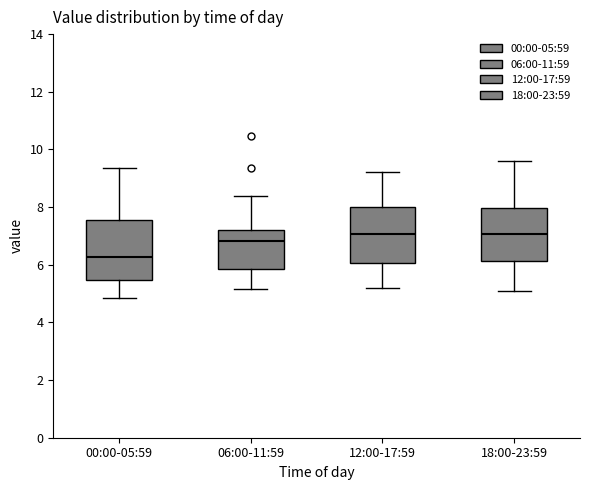

Where is the lower edge of the box for 06:00-11:59 on the y-axis? The values are not printed on the chart, so give them approximately, as read against the axis.

5.8